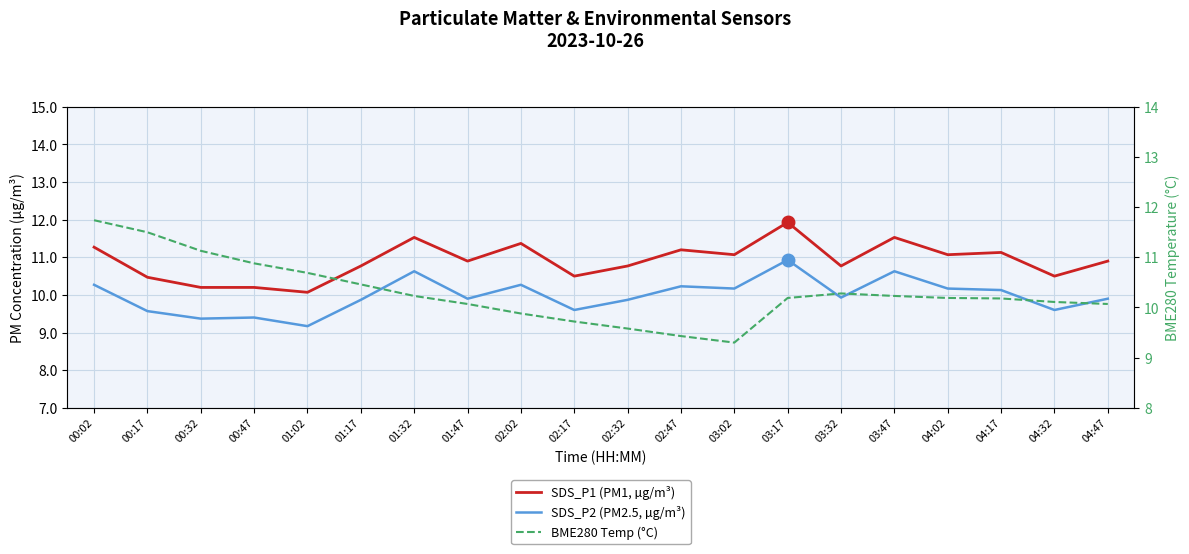

What is the sum of all SDS_P1 (PM1, µg/m³) values?

218.2